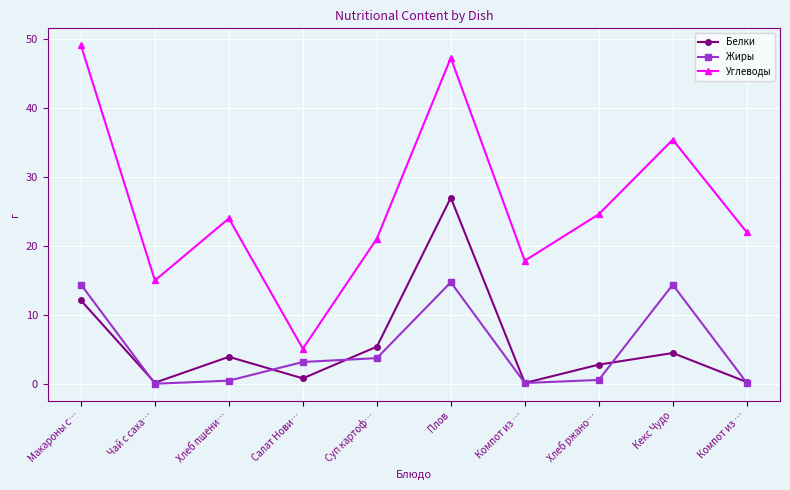

Reading right to left, extract all data points from this chart.

Белки: 0.3	4.5	2.8	0.2	27.0	5.4	0.8	4.0	0.2	12.1
Жиры: 0.2	14.4	0.6	0.2	14.8	3.8	3.2	0.5	0.1	14.4
Углеводы: 22.0	35.4	24.6	17.9	47.2	21.1	5.1	24.0	15.0	49.1